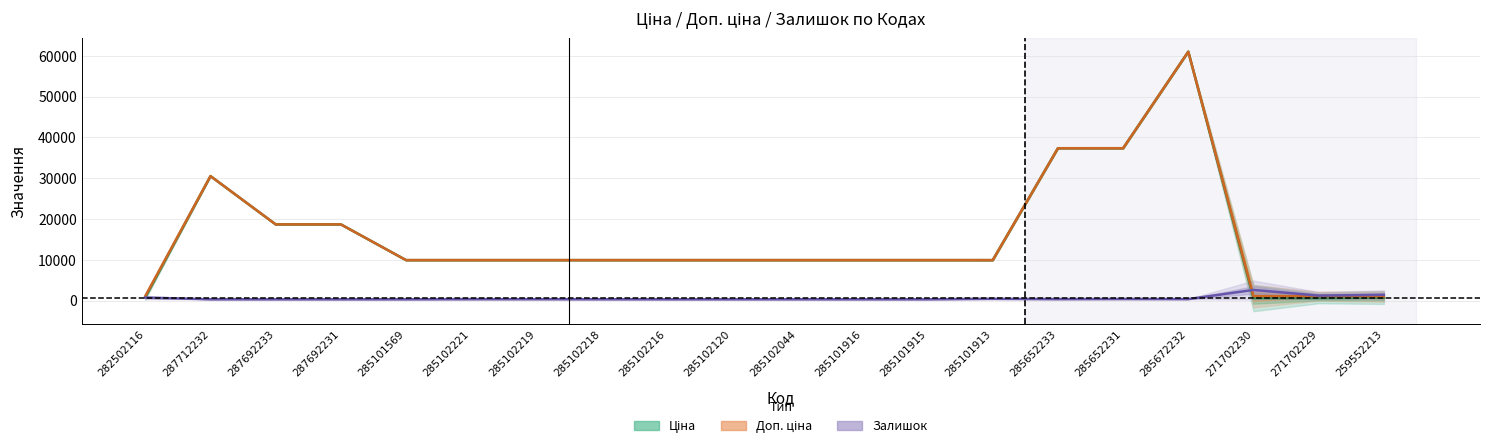

Does the chart have visible grid lines?

Yes